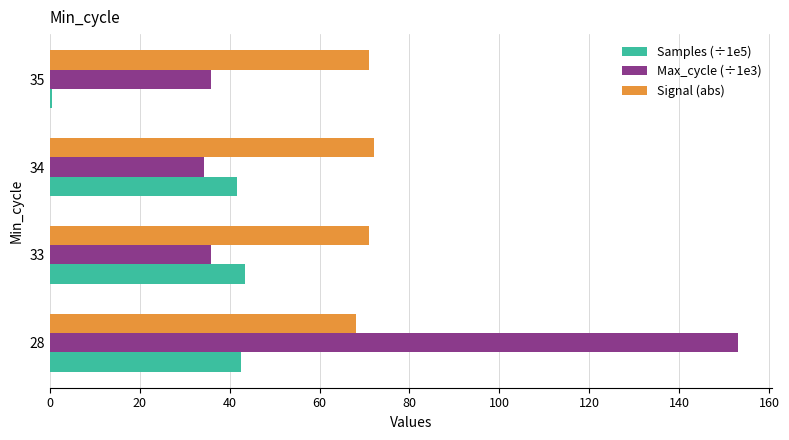

What is the average value of the Signal (abs) series?

70.5